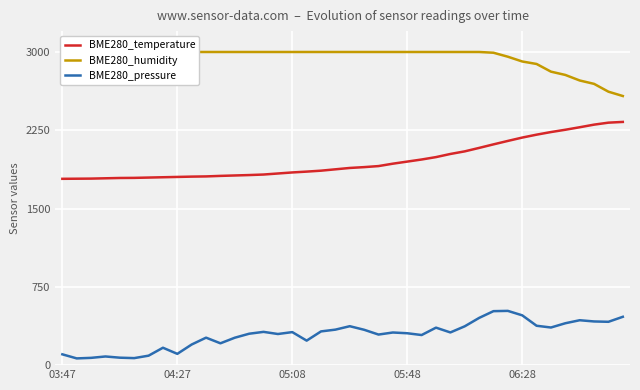

How many interior local valleys does the BME280_pressure series have?

11